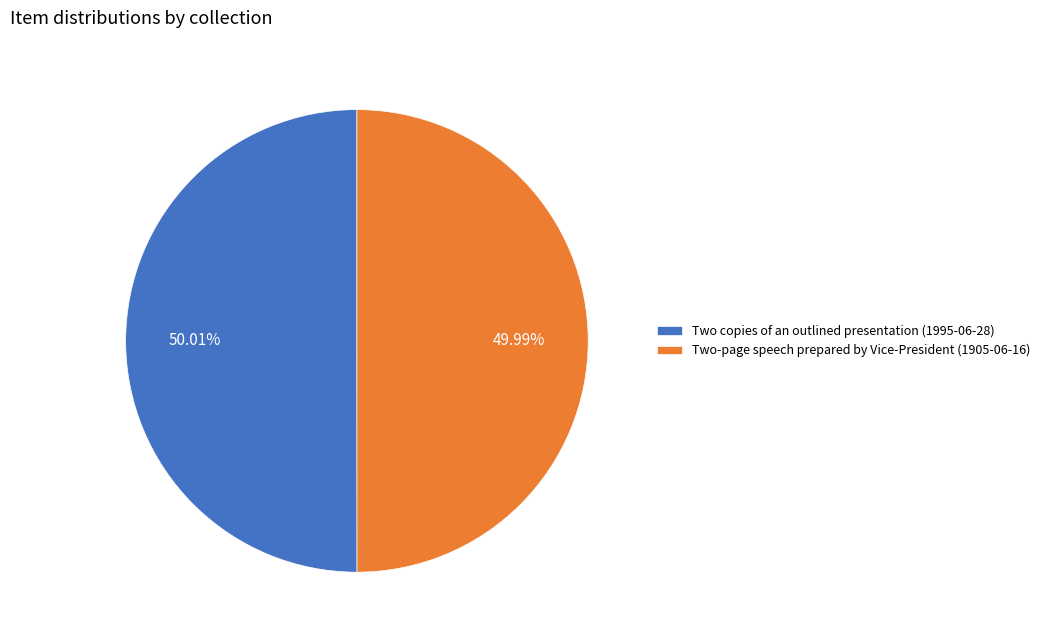

Combined, what portion of the pie is Two copies of an outlined presentation (1995-06-28) and Two-page speech prepared by Vice-President (1905-06-16)?

100.0%